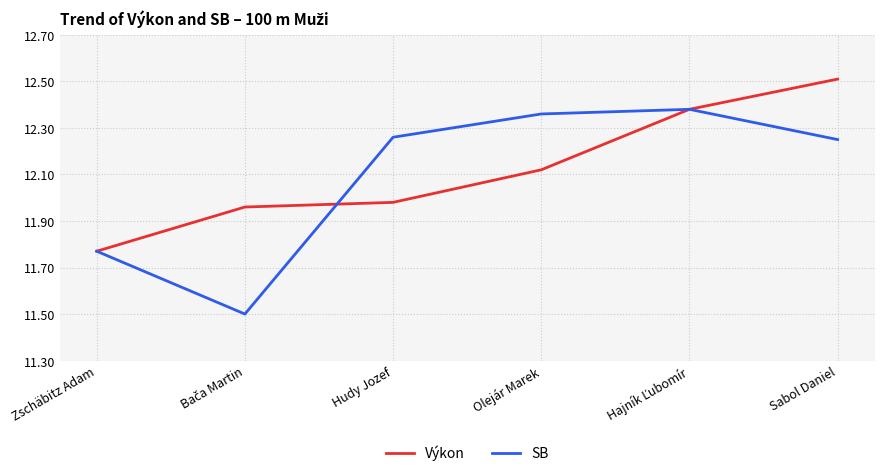

At which label is Výkon closest to 12?

Hudy Jozef